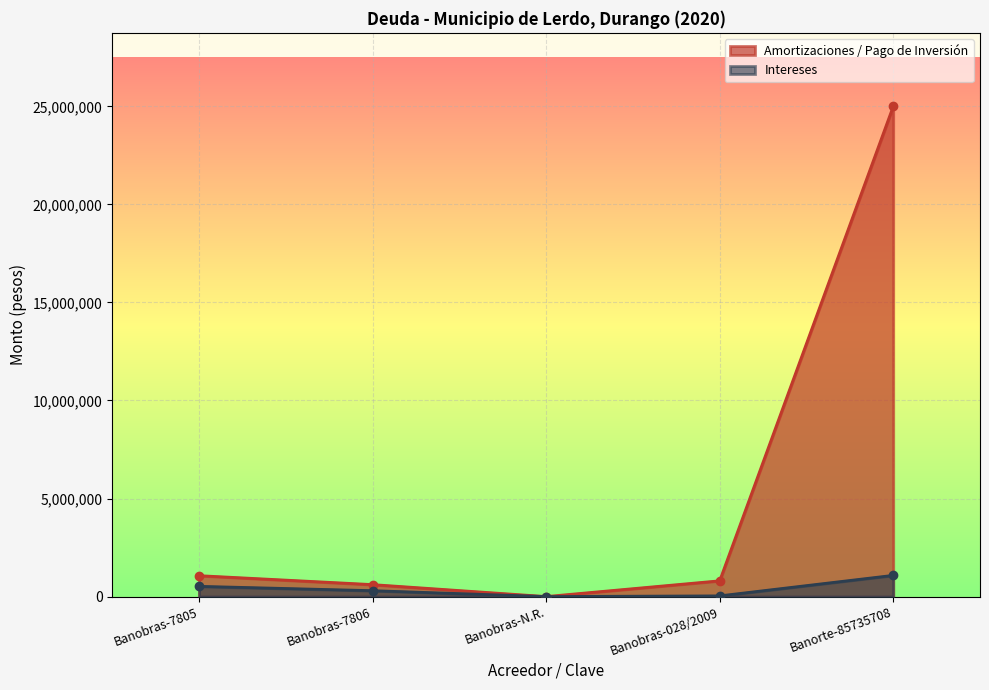

True or false: Amortizaciones / Pago de Inversión has a value of 1439880.5 at Banobras-028/2009.

False